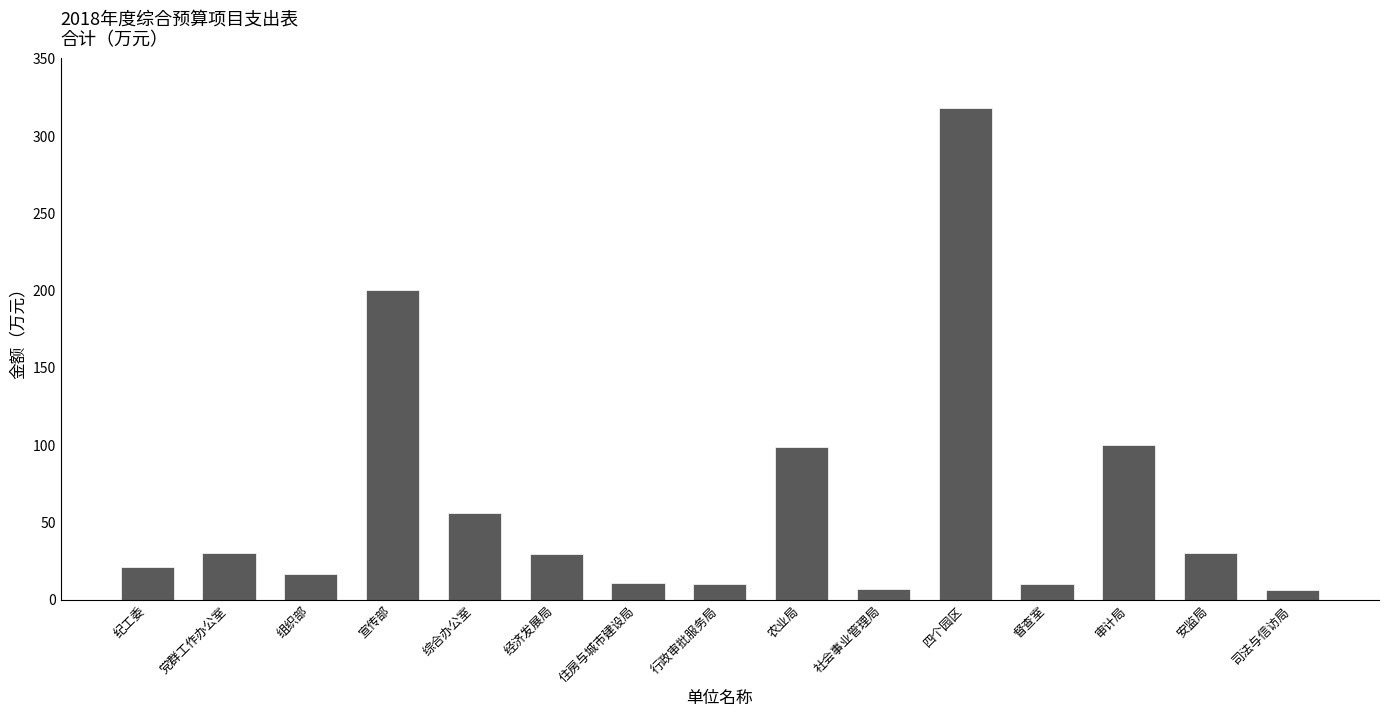

The chart shows a value of 10.0 at 行政审批服务局. True or false?

True